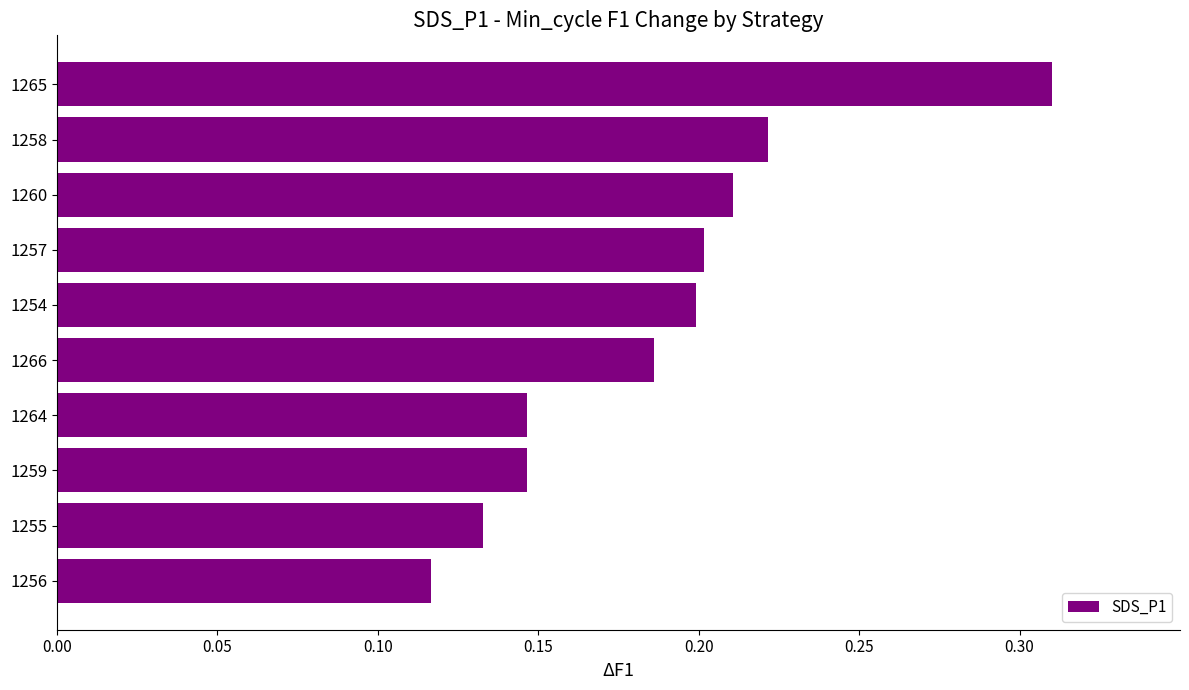

At which category does the chart reach its minimum across all series?

1256